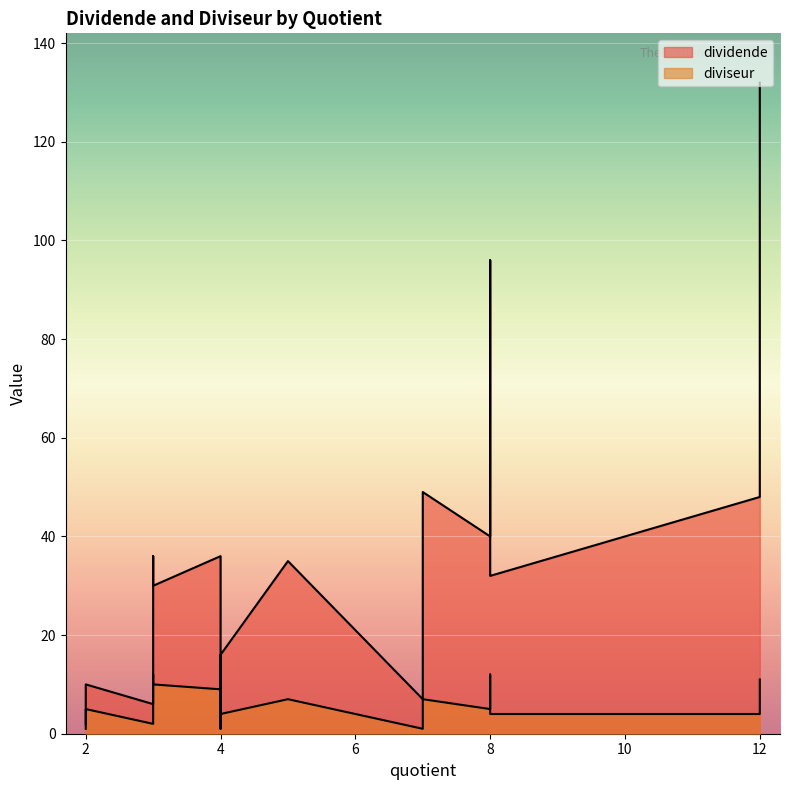

How many data points in diviseur are less than 5?

8